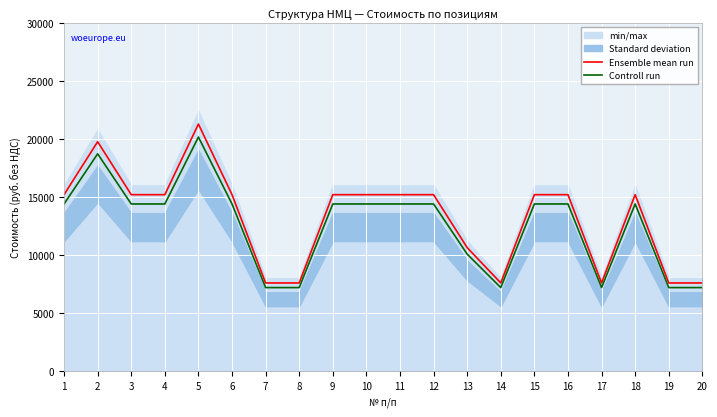

Read the Controll run value at 9.

14400